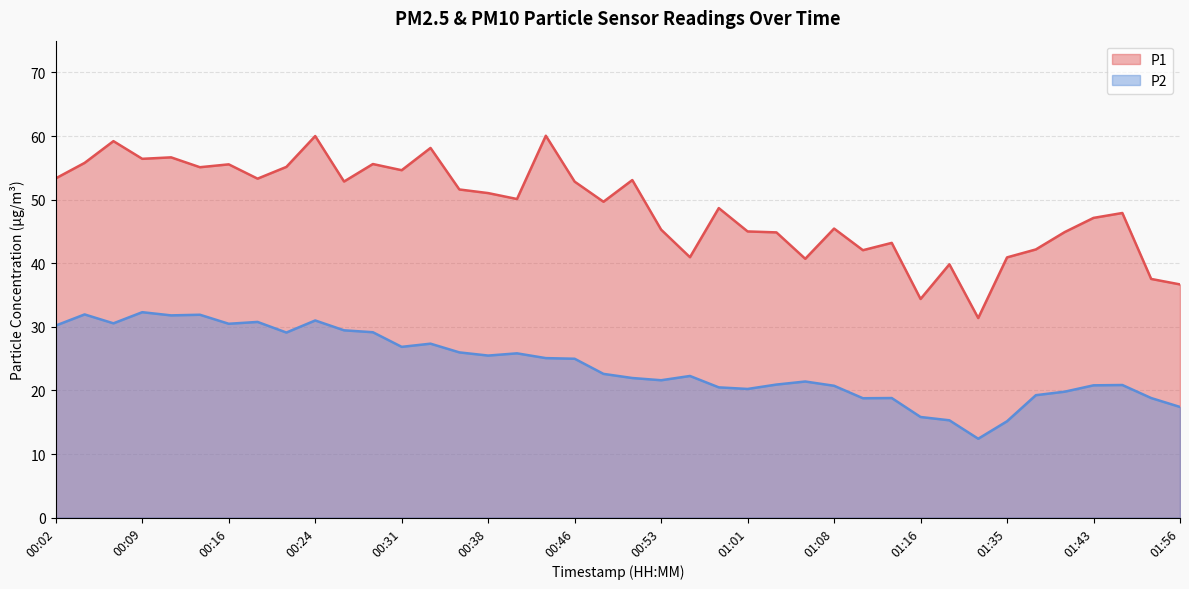

Is the value of P2 at 00:02 greater than the value of P1 at 01:56?

No